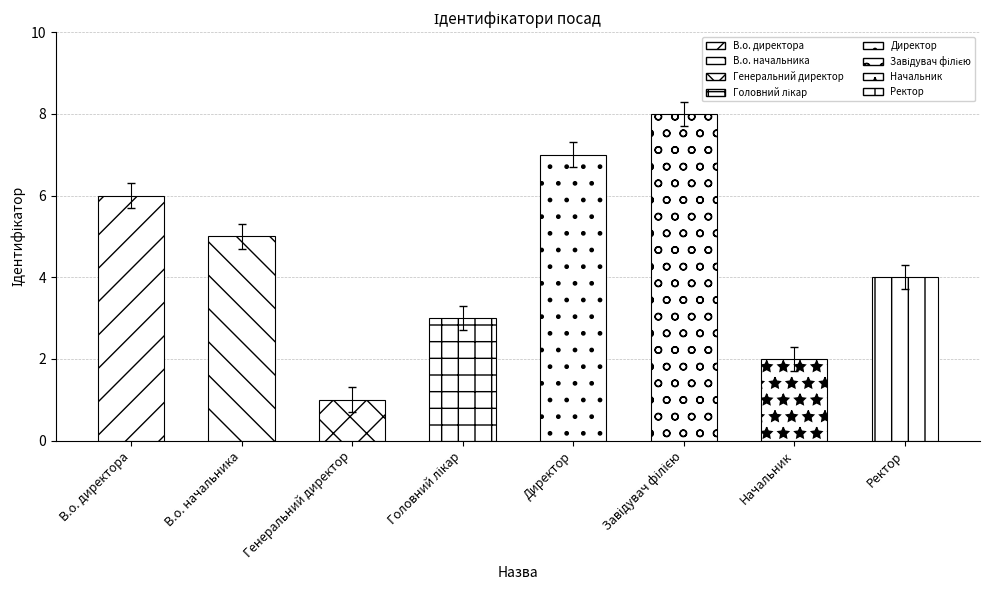

What is the change in value from В.о. начальника to Директор?

+2